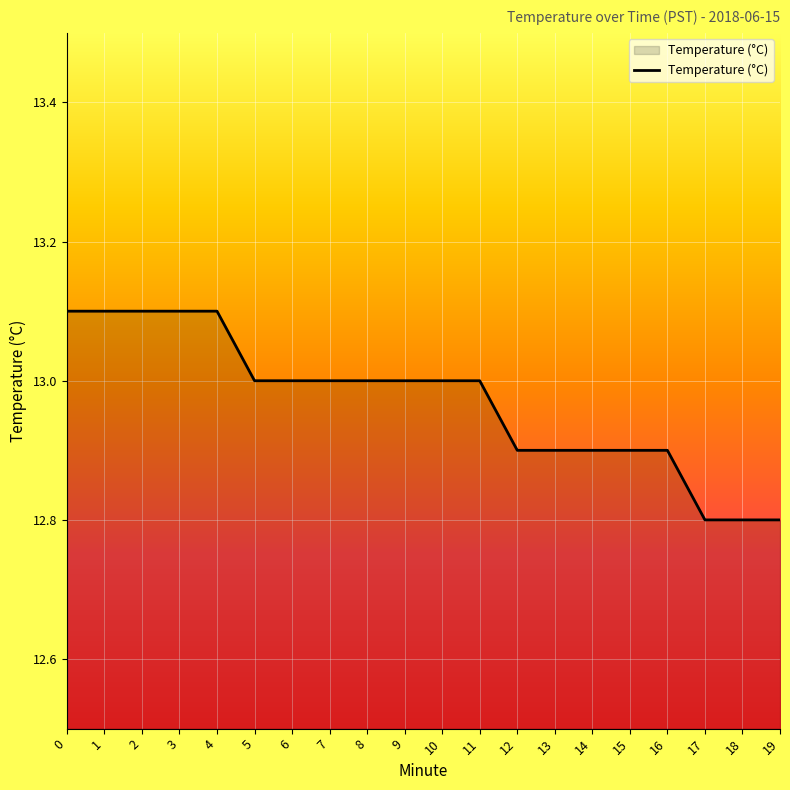

Which has a higher value, 9 or 15?

9